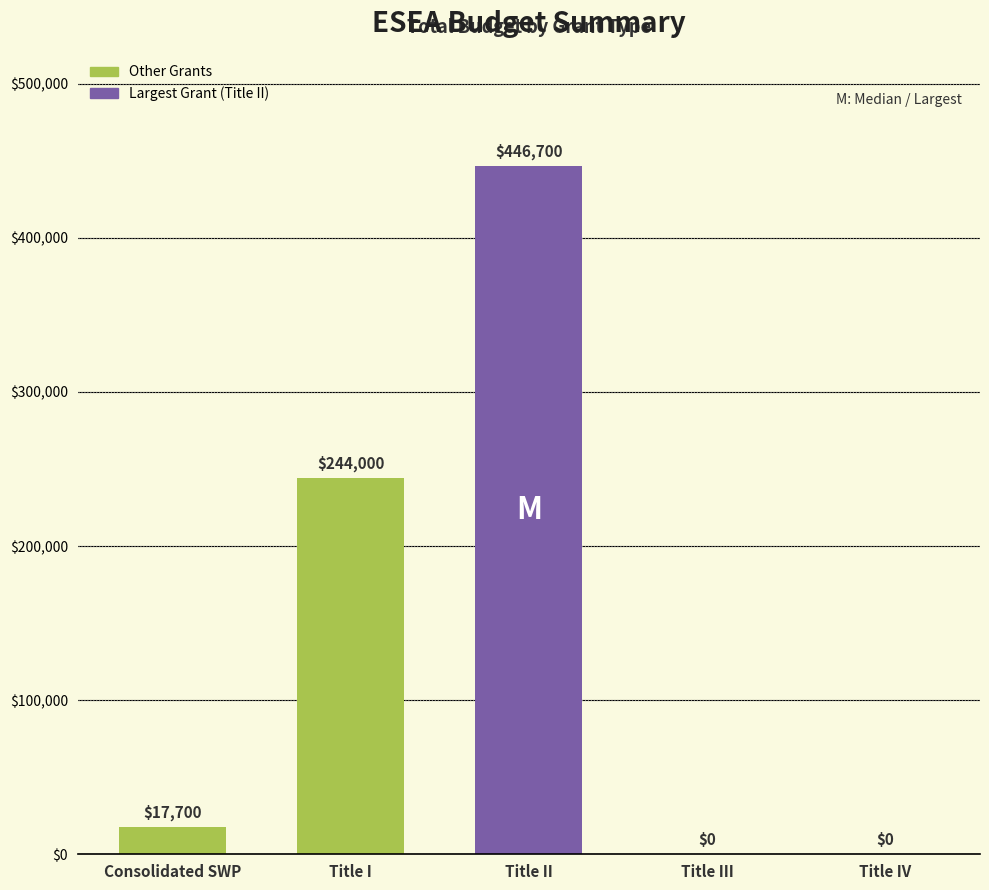

At which label is the value closest to 223350?

Title I